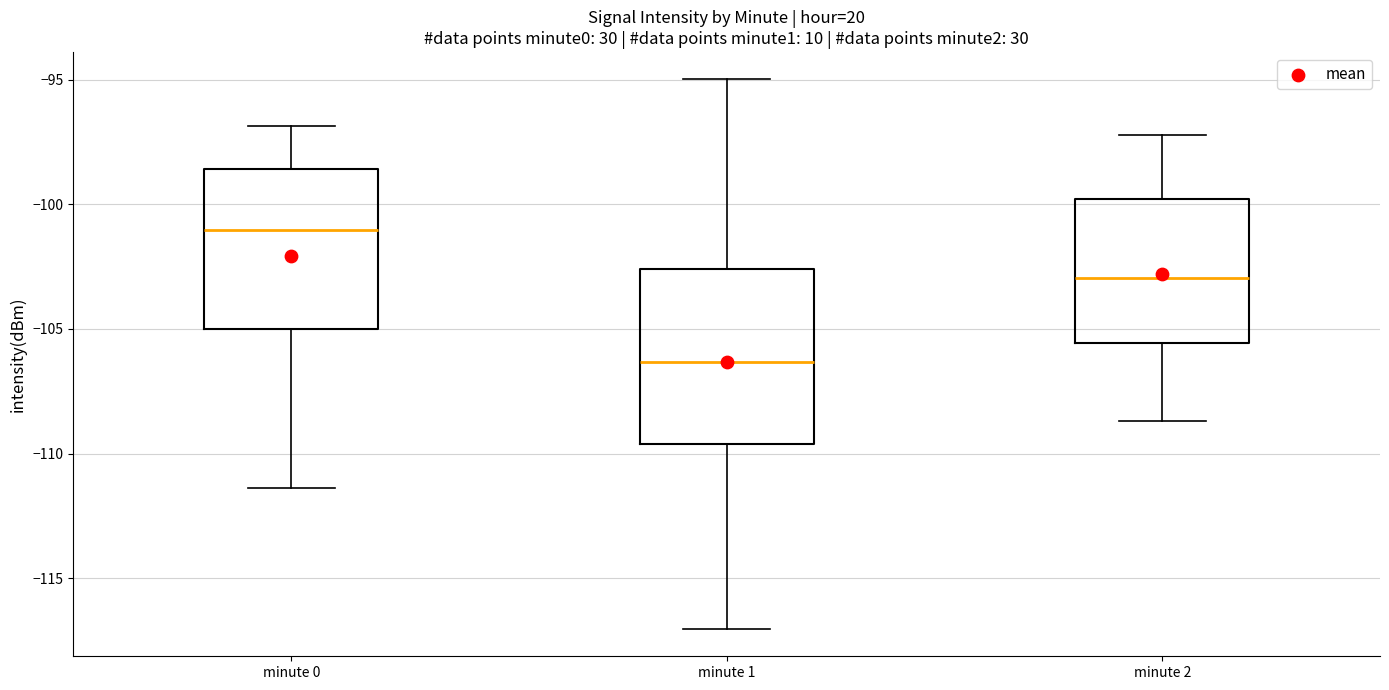

Reading left to right, read every box against the y-axis: the position of its median line, the range the box covers, and the ends of its whiskers. The values are not printed on the chart, so give them approximately, as read against the axis.

minute 0: median -101.0, box -105.0 to -98.5, whiskers -111.5 to -97.0
minute 1: median -106.5, box -109.5 to -102.5, whiskers -117.0 to -95.0
minute 2: median -103.0, box -105.5 to -100.0, whiskers -108.5 to -97.0